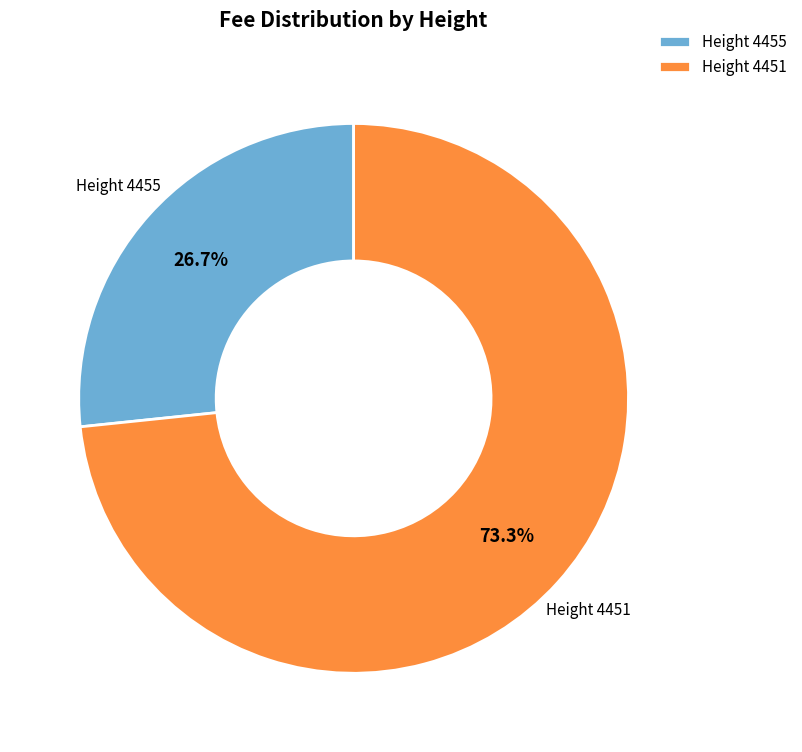

What portion of the pie excludes Height 4455?

73.3%